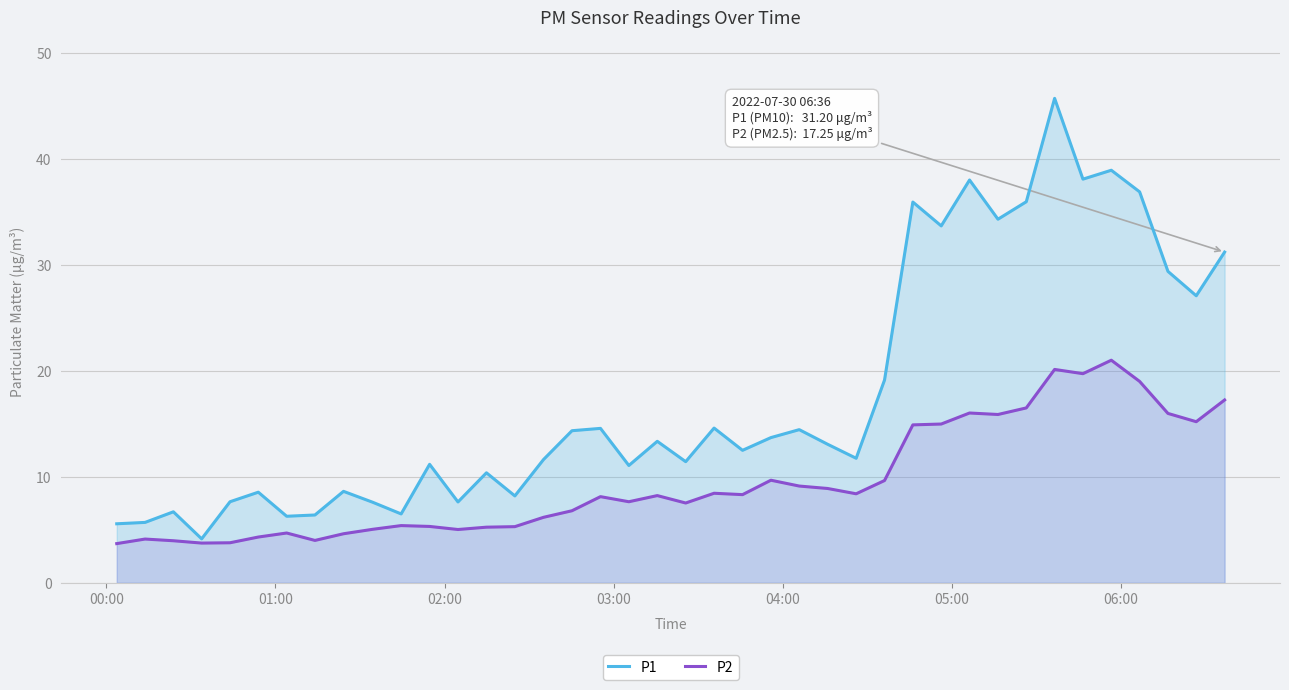

Reading left to right, what are all the values shown in this chart?

P1: 5.6	5.7	6.7	4.2	7.7	8.6	6.3	6.4	8.6	7.6	6.5	11.2	7.6	10.4	8.2	11.6	14.3	14.6	11.1	13.3	11.4	14.6	12.5	13.7	14.4	13.1	11.8	19.1	35.9	33.7	38.0	34.3	36.0	45.7	38.1	38.9	36.9	29.4	27.1	31.2
P2: 3.7	4.1	4.0	3.8	3.8	4.3	4.7	4.0	4.6	5.0	5.4	5.3	5.0	5.2	5.3	6.2	6.8	8.1	7.7	8.2	7.5	8.4	8.3	9.7	9.1	8.9	8.4	9.7	14.9	15.0	16.0	15.9	16.5	20.1	19.7	21.0	19.0	16.0	15.2	17.2